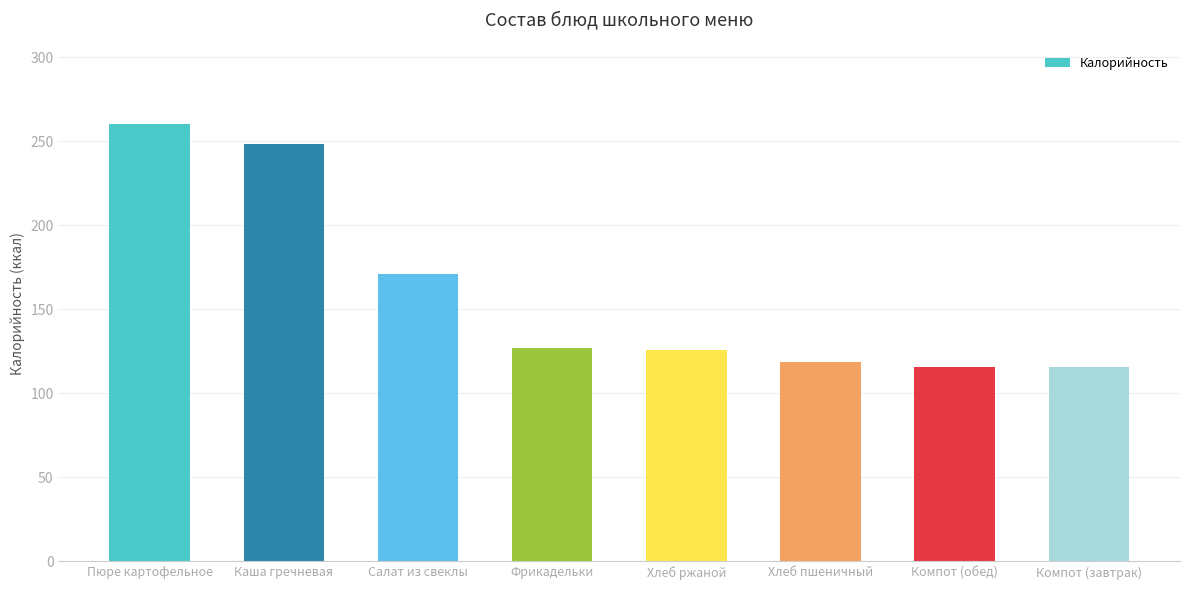

What is the minimum value shown in the chart?

116.0